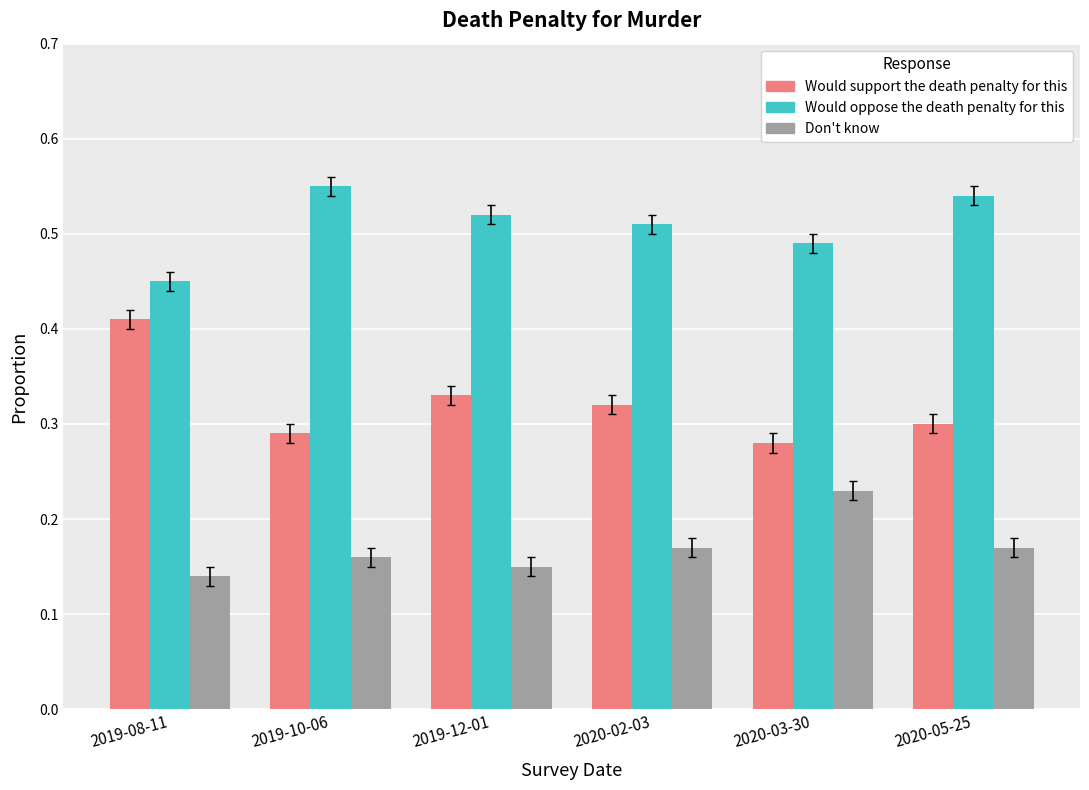

How many categories are shown in the chart?

6